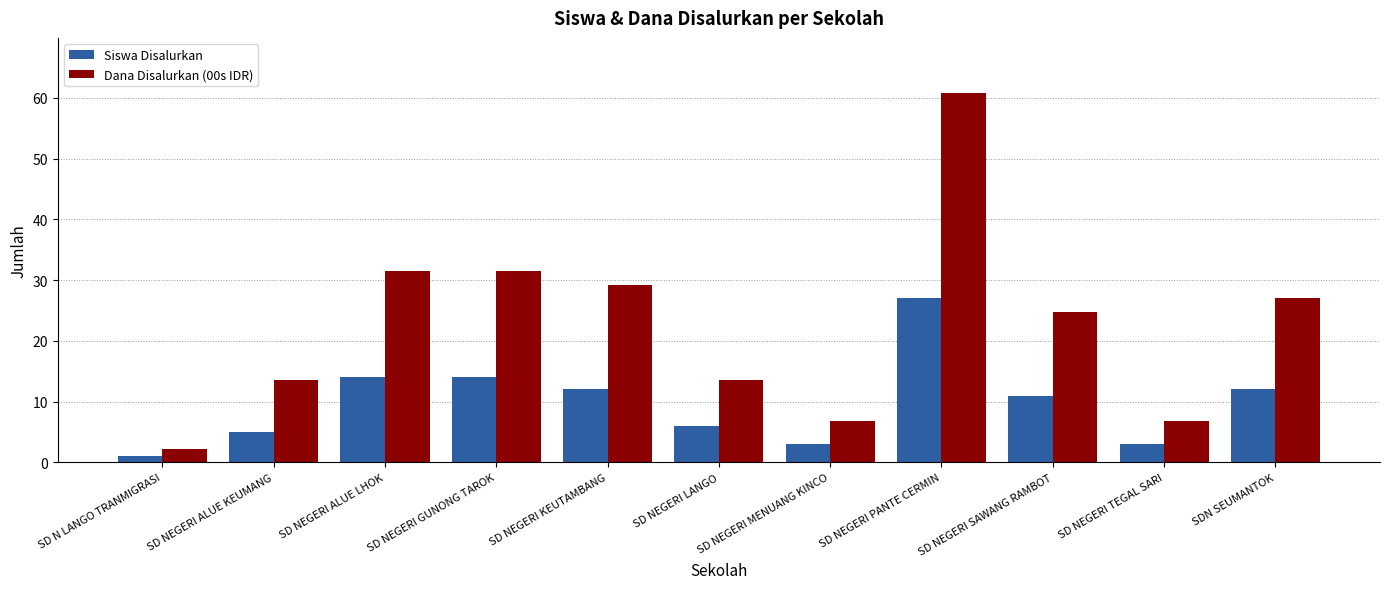

What is the approximate value of Siswa Disalurkan at SD NEGERI SAWANG RAMBOT?

11.0